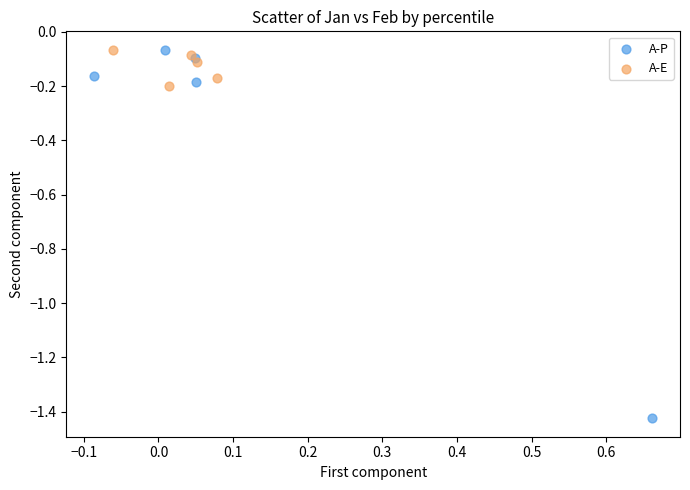

Which series has the largest Y range (max minus min)?

A-P